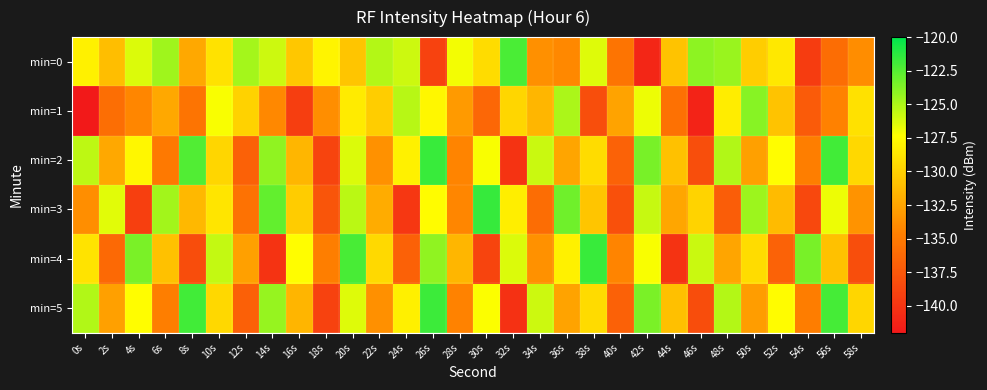

What is the minimum value shown in the chart?

-142.2